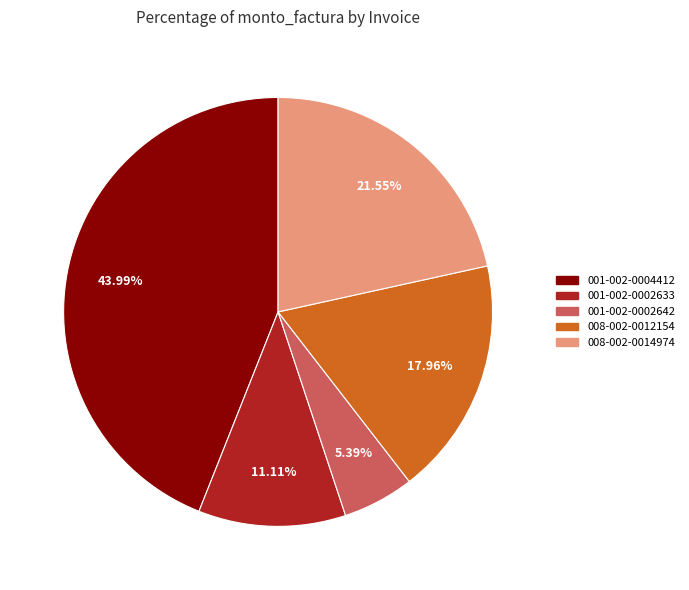

How many segments does this pie chart have?

5